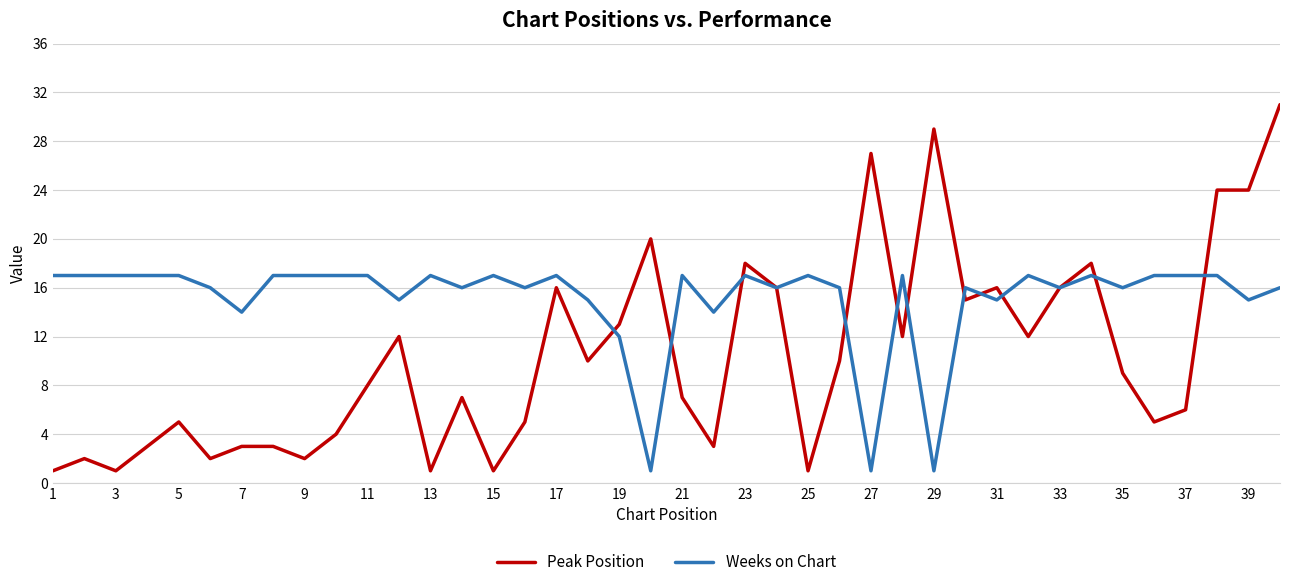

Which series has the largest range (max minus min)?

Peak Position